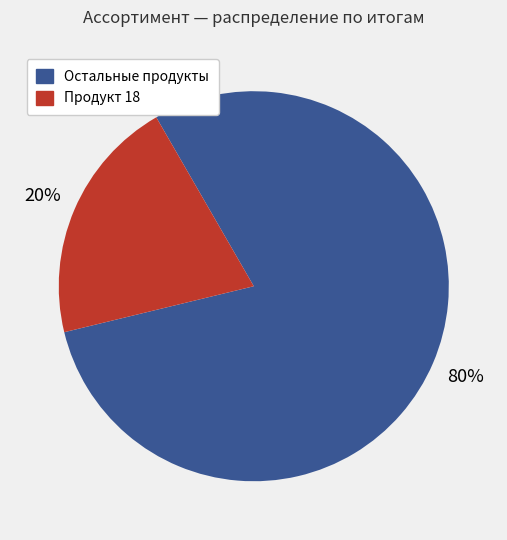

To the nearest percent, what is the average slice percentage?

50%